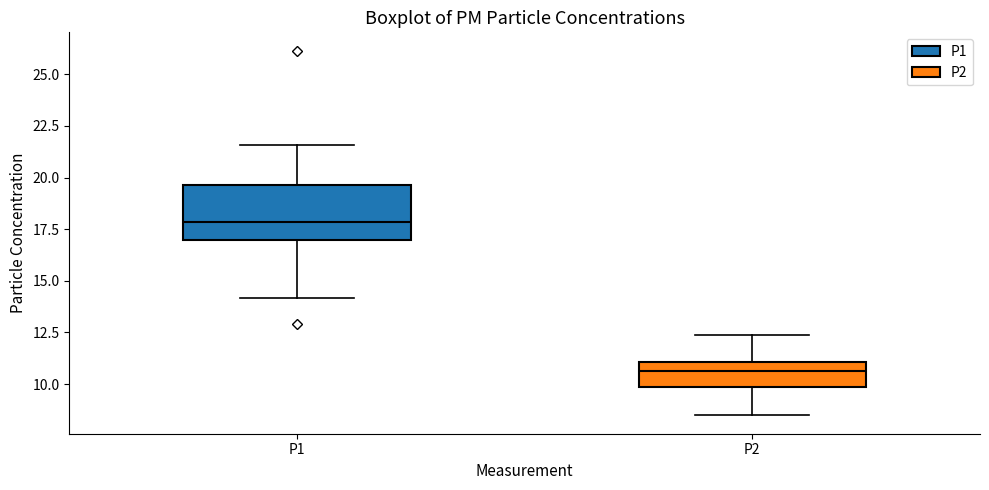

Reading left to right, transcribe this box plot: for each box, give where its median line is, the range the box spans, and where its two whiskers end, as read against the y-axis. The values are not printed on the chart, so give them approximately, as read against the axis.

P1: median 18.0, box 17.0 to 19.5, whiskers 14.0 to 21.5
P2: median 10.5, box 10.0 to 11.0, whiskers 8.5 to 12.5